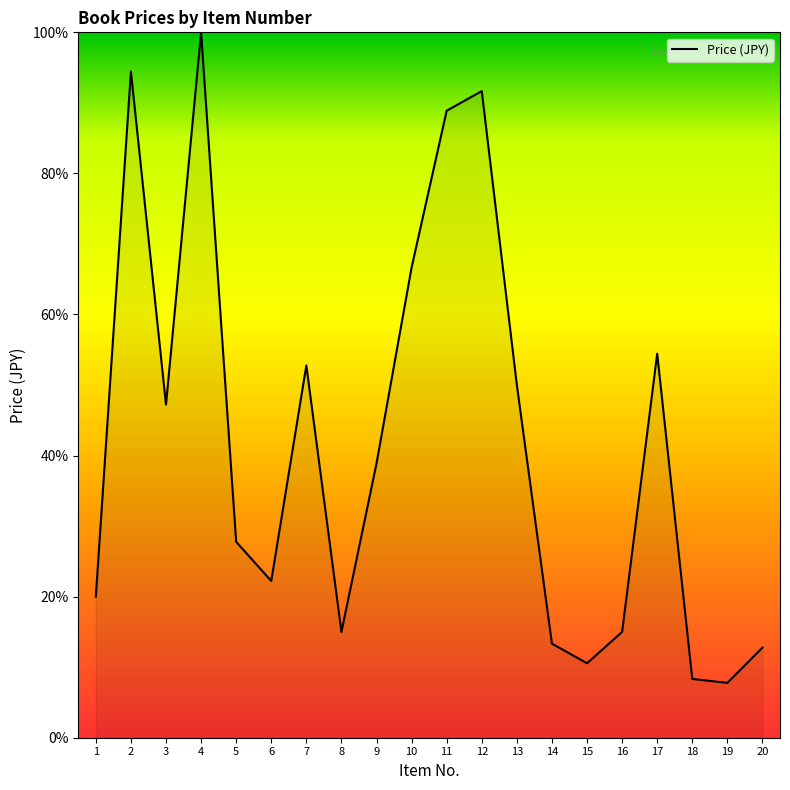

At which label does the data first exceed 38?

2